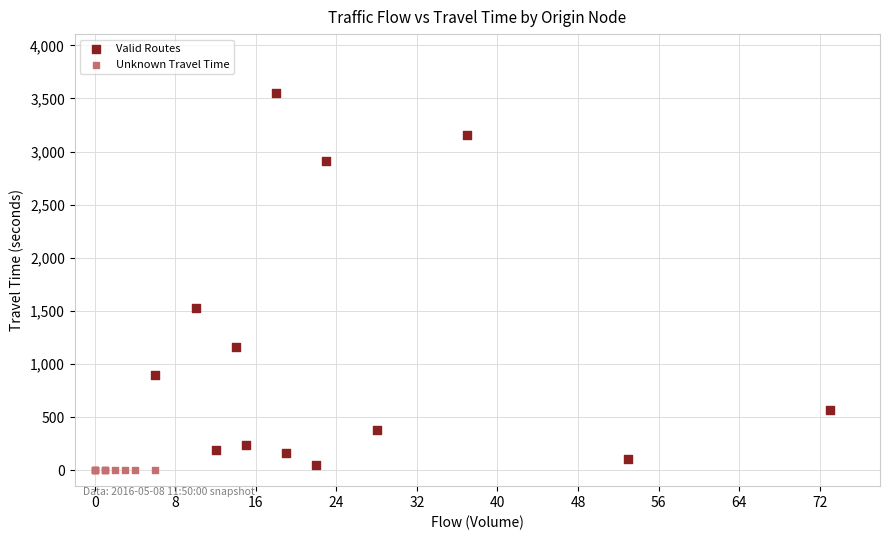

Which series reaches the maximum Y coordinate?

Valid Routes